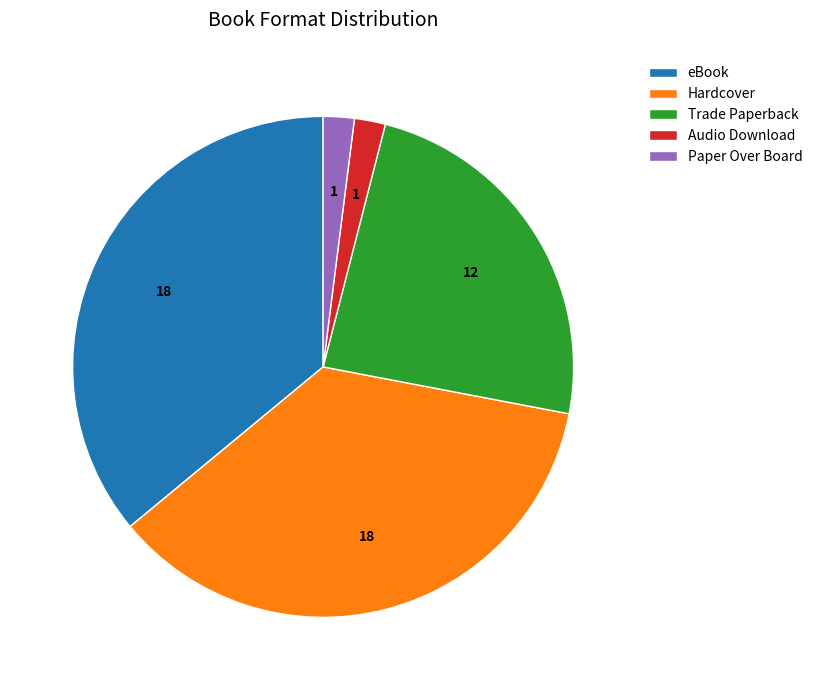

How many slices are in this pie chart?

5